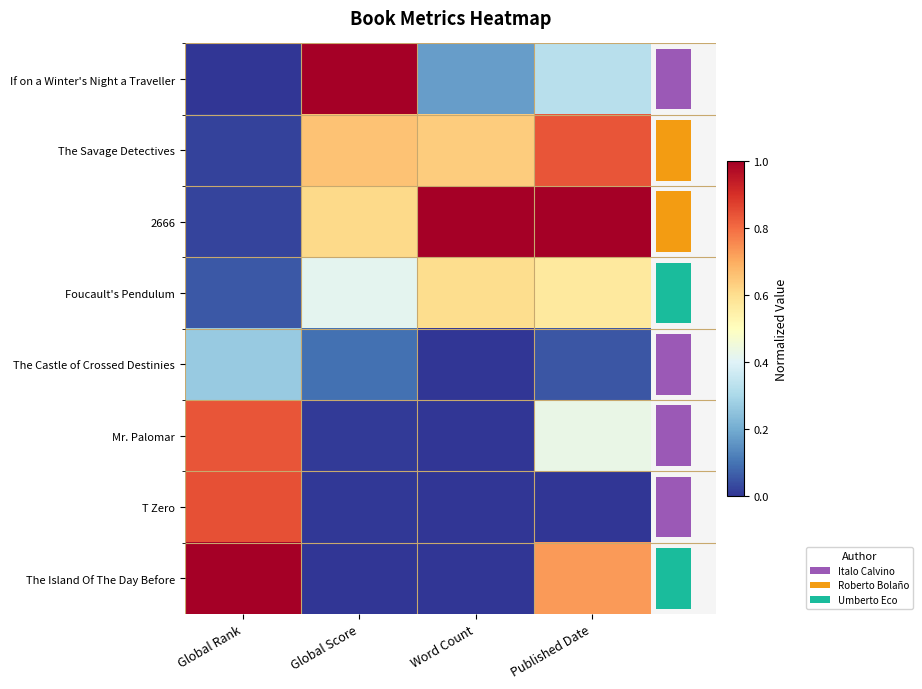

Which label corresponds to the smallest value in the chart?

Global Rank